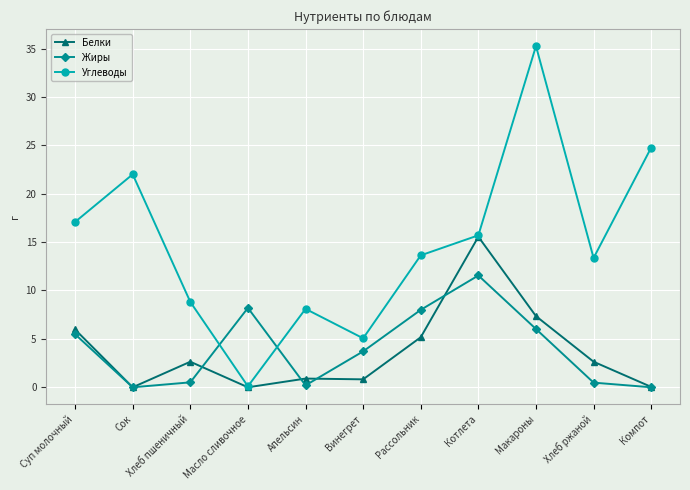

True or false: Жиры has a value of 5.5 at Суп молочный.

True